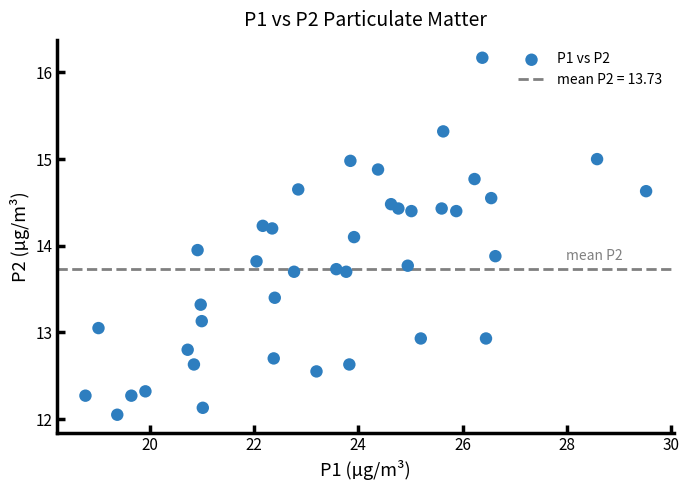

What is the range of Y values (max minus min)?

4.1